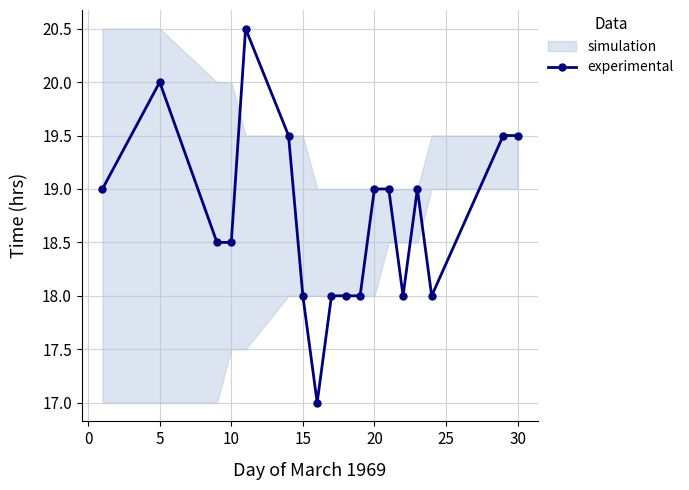

True or false: experimental has a value of 11.5 at 10.

False